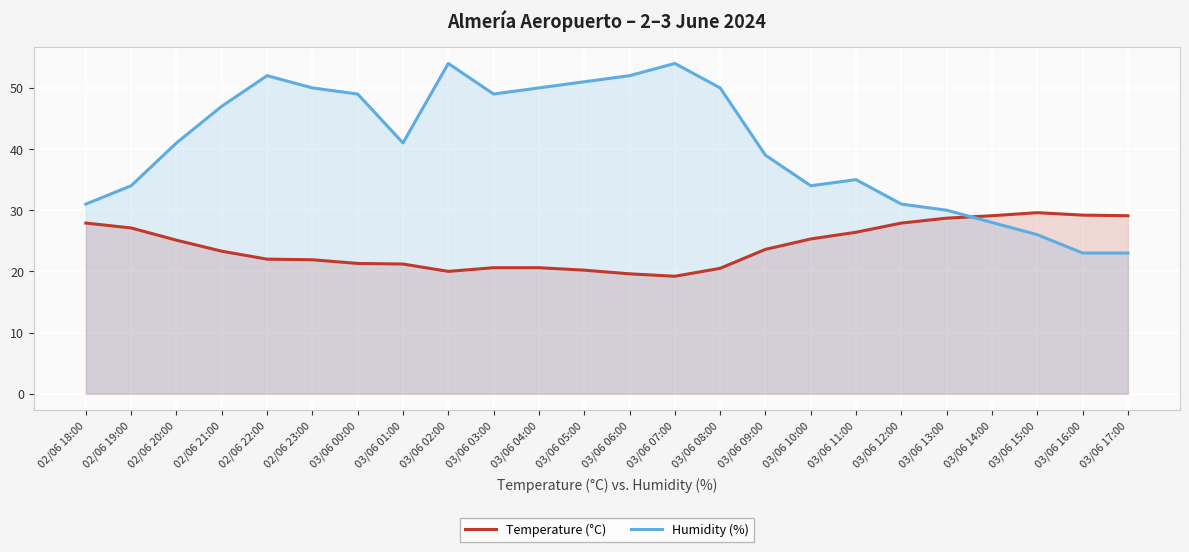

What is the label of the 13th point from the right?

03/06 05:00